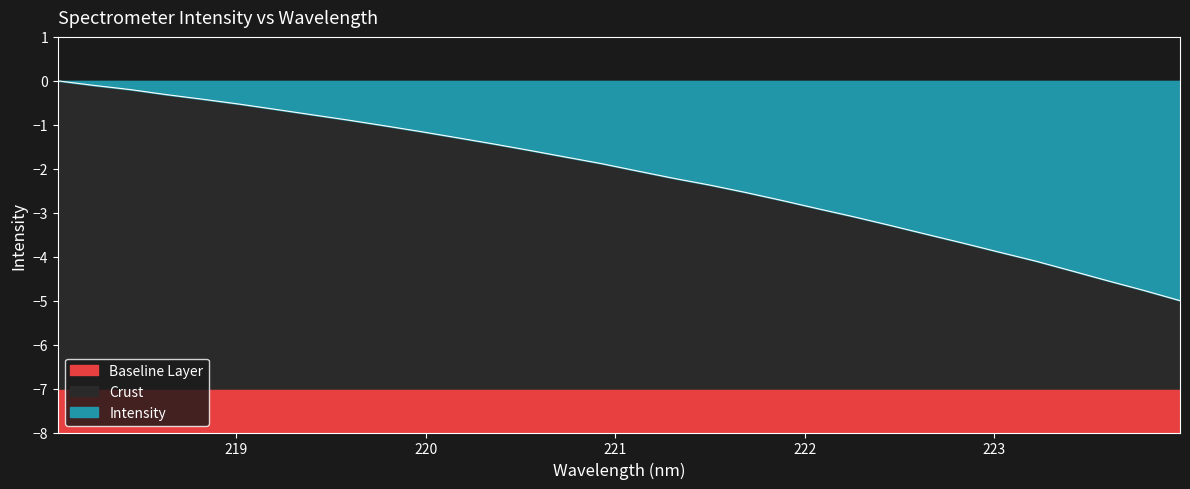

Reading left to right, what are all the values shown in this chart?

-0.0	-0.1	-0.2	-0.3	-0.4	-0.5	-0.6	-0.8	-0.9	-1.0	-1.2	-1.3	-1.4	-1.6	-1.7	-1.9	-2.1	-2.2	-2.4	-2.5	-2.7	-2.9	-3.1	-3.3	-3.5	-3.7	-3.9	-4.1	-4.3	-4.5	-4.8	-5.0